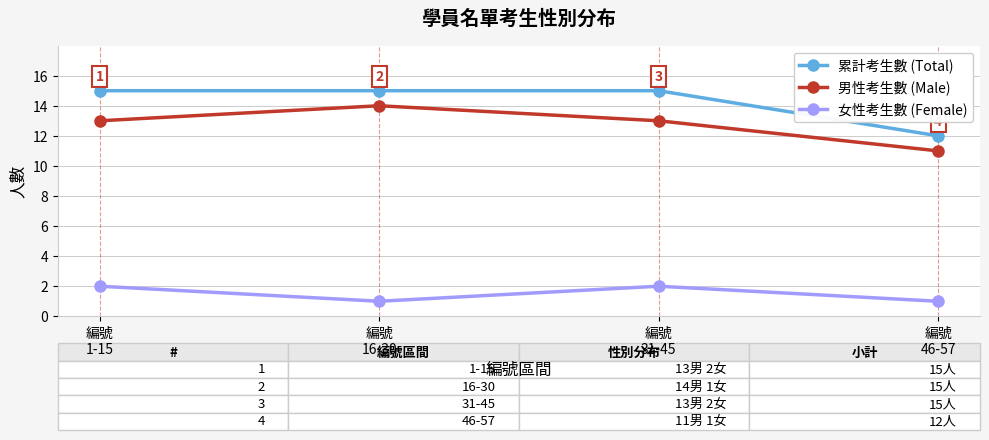

What is the value of the 累計考生數 (Total) point at the 1st from the left?

15